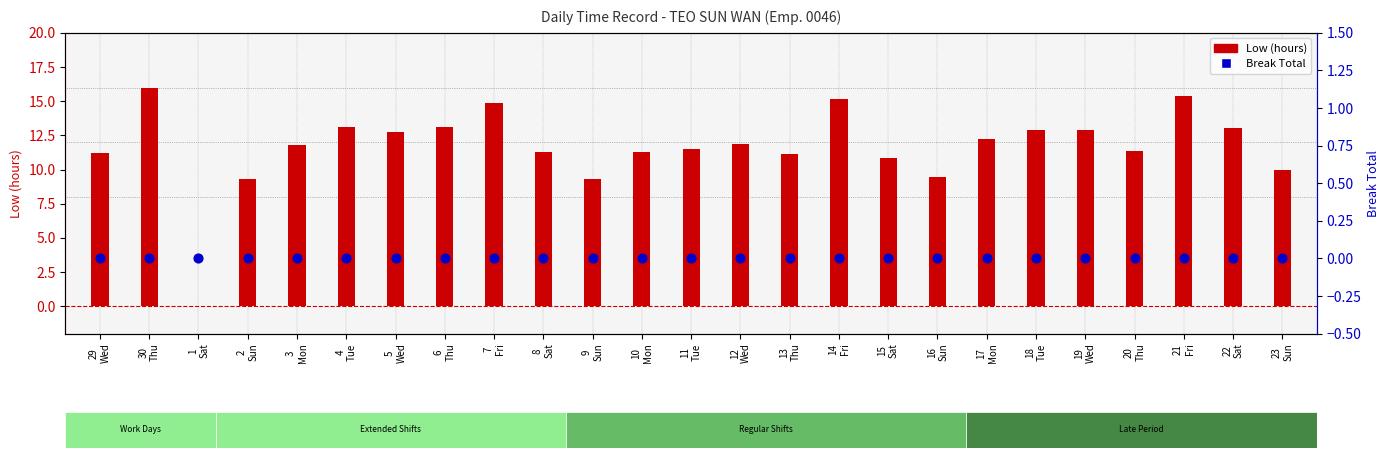

Which series has the widest spread of Y values?

Low (hours)